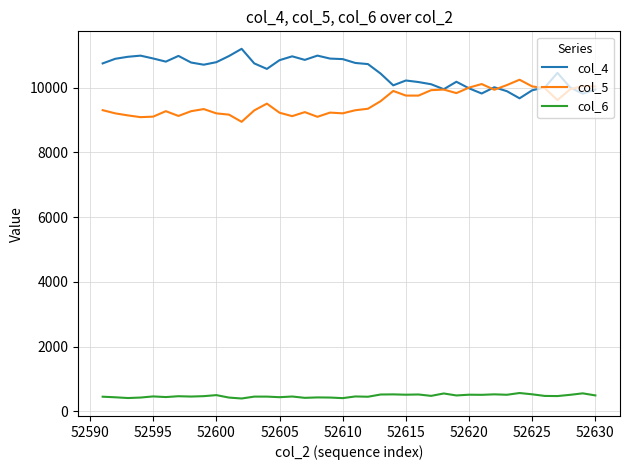

Which series has the largest range (max minus min)?

col_4